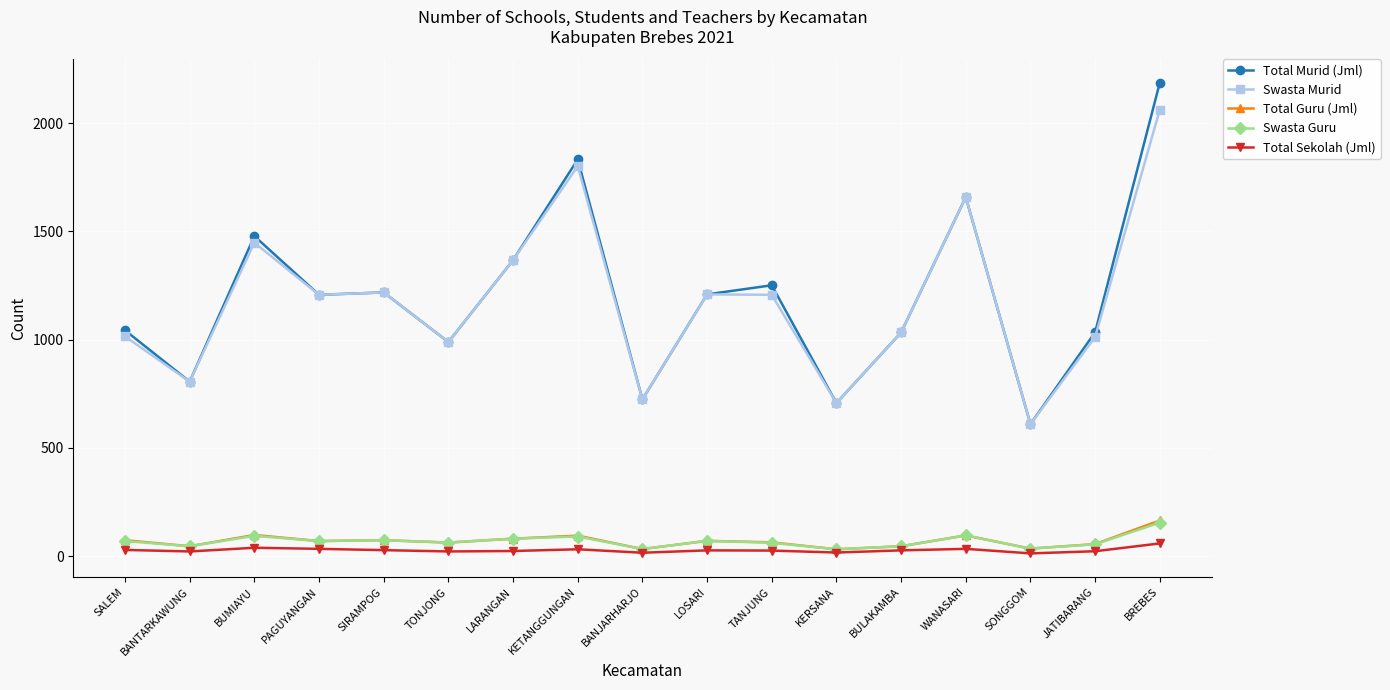

True or false: Swasta Murid and Total Guru (Jml) intersect in this chart.

False